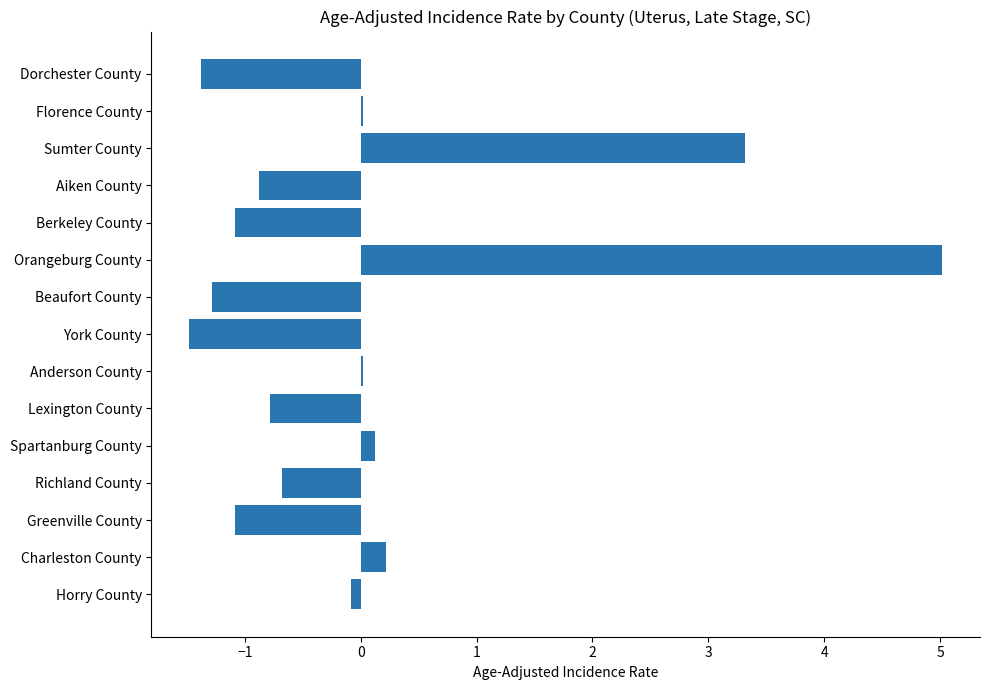

Count the number of categories in the chart.

15